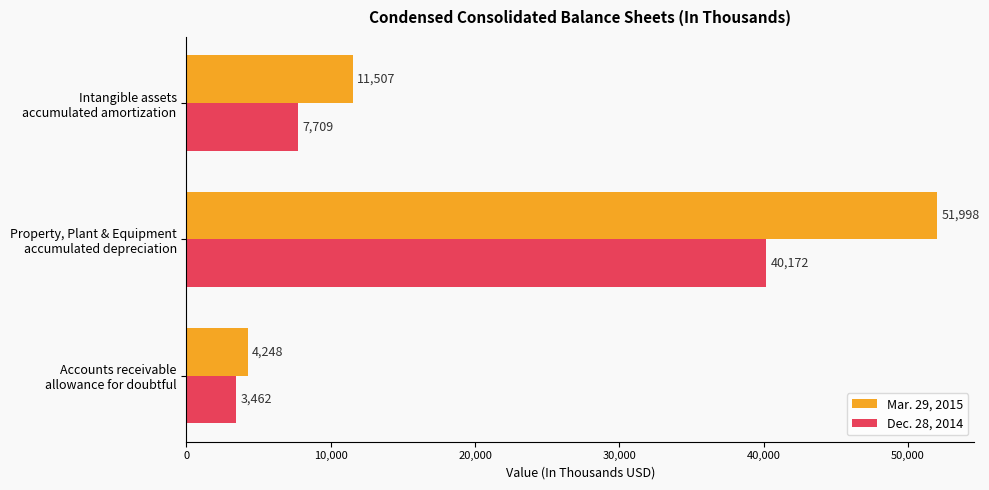

How many data points in Mar. 29, 2015 are less than 11507?

1